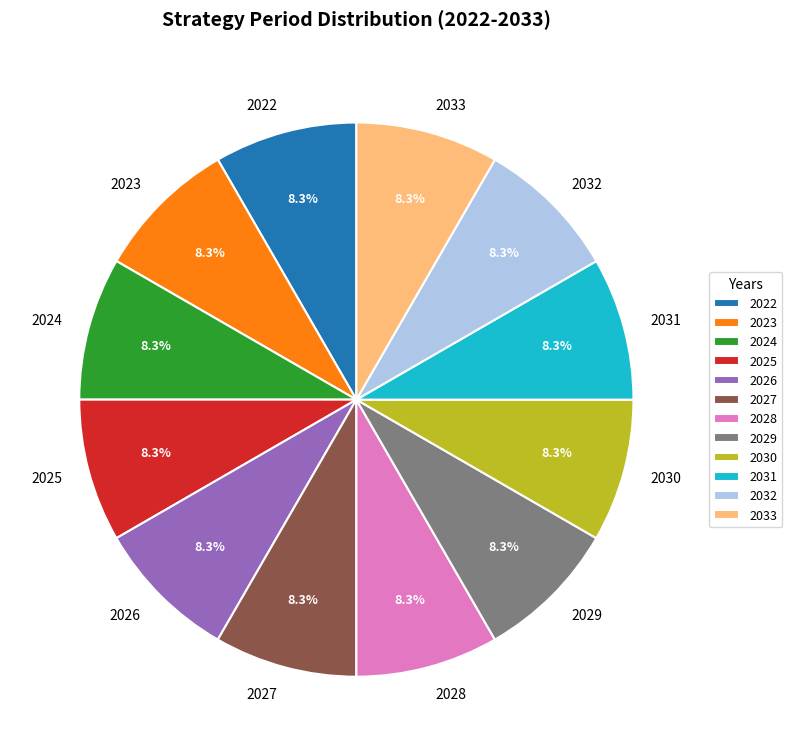

Is 2029 the majority of the pie?

No